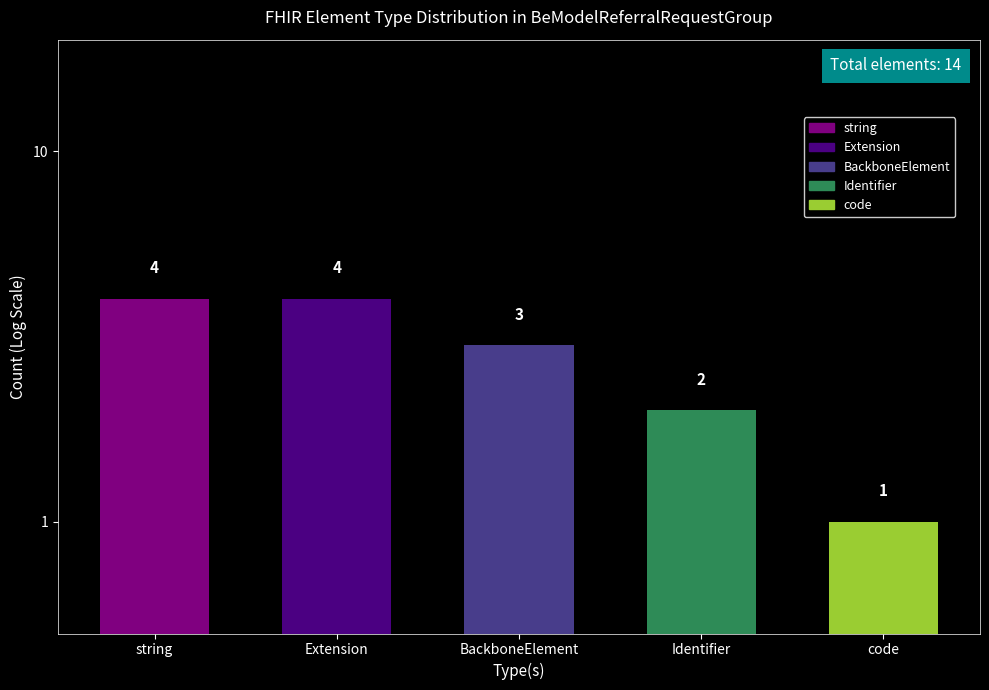

What is the difference between the values at Identifier and Extension?

2